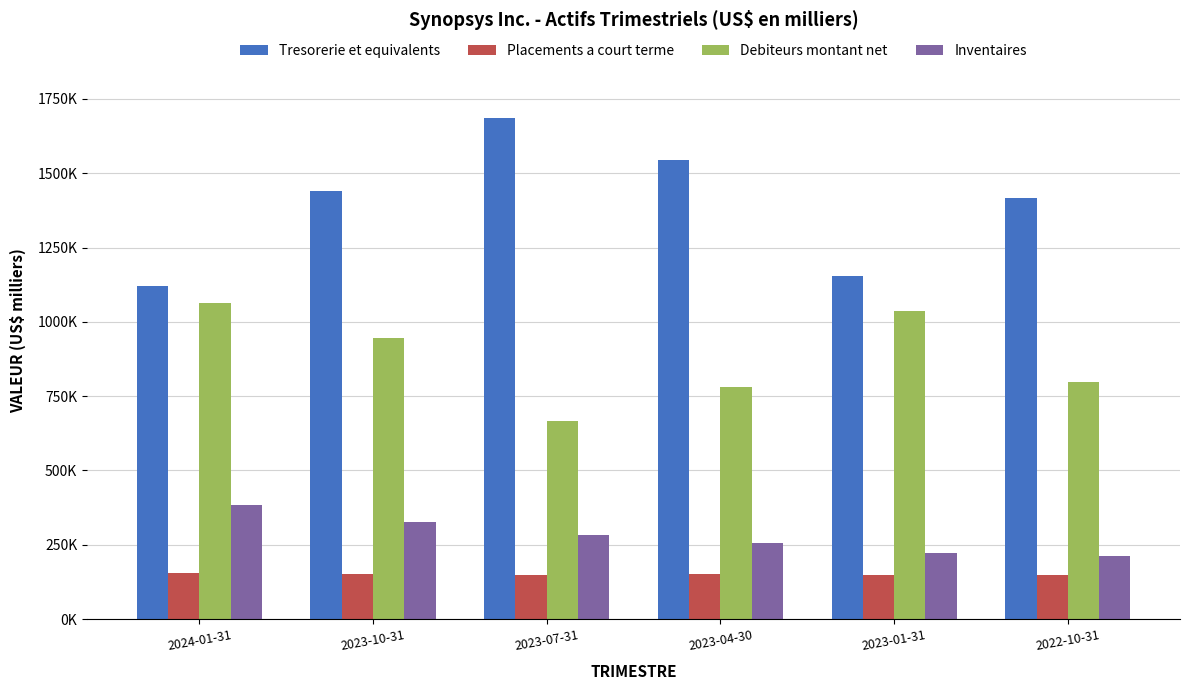

At which label does Tresorerie et equivalents reach its minimum?

2024-01-31